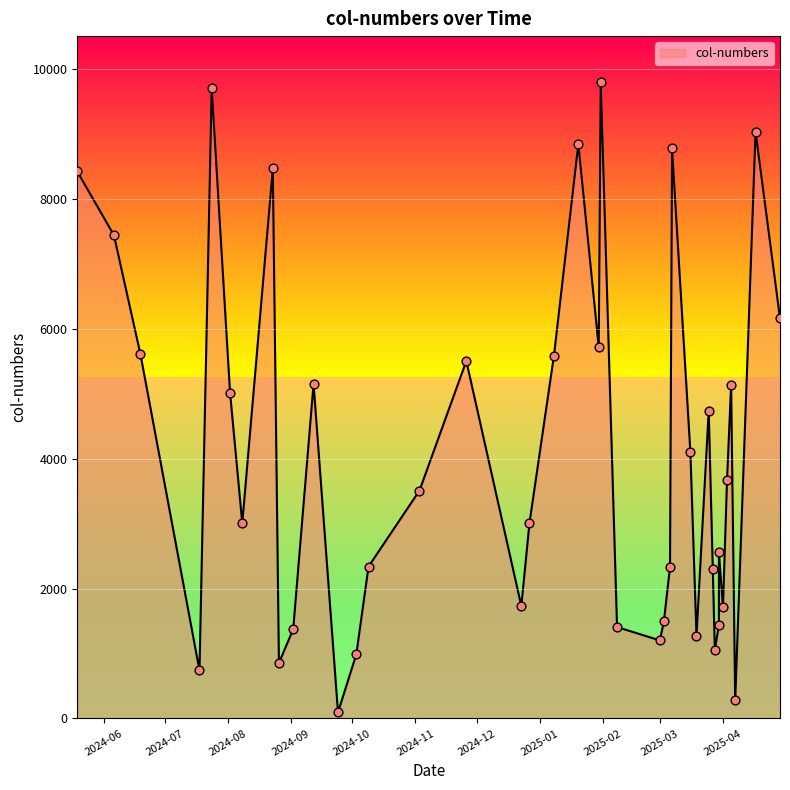

What is the change in value from 2024-05-19 to 2025-03-25?

-3679